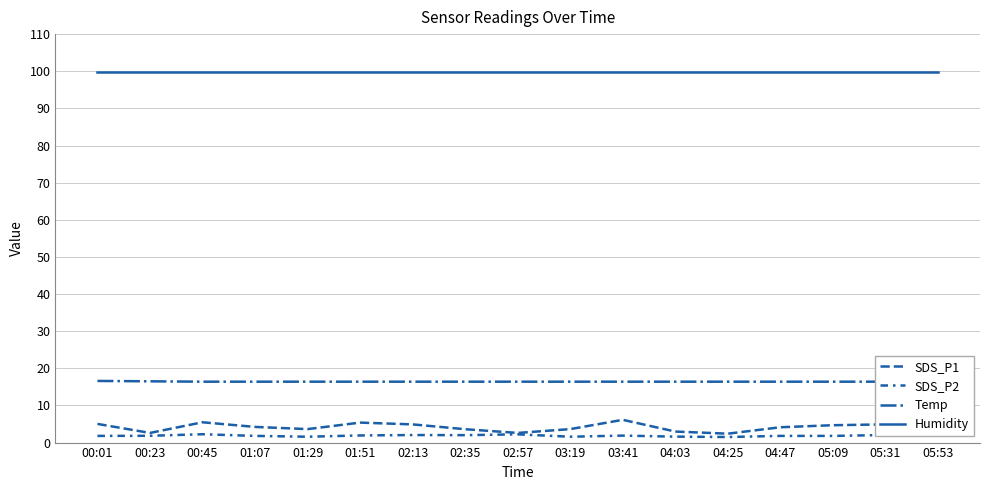

Between 01:07 and 05:09, which series saw the biggest shift?

SDS_P1